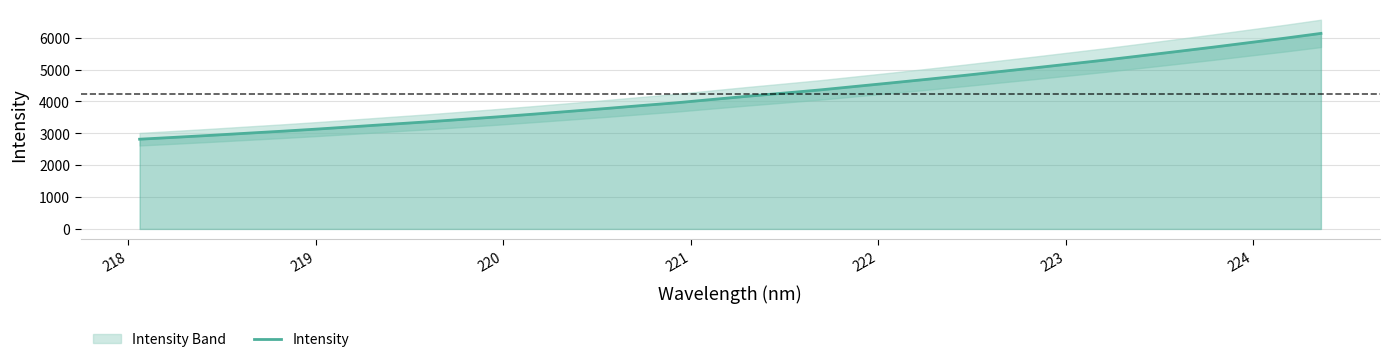

What is the maximum value for Intensity?

6137.1